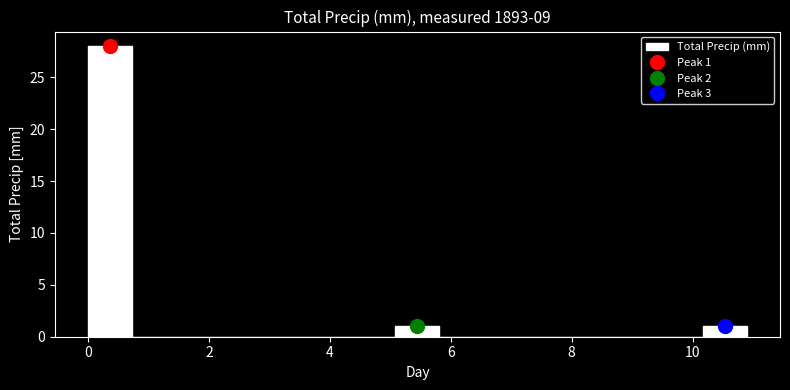

Around what value on the x-axis is the tallest bar? Give the approximate position of its centre, as read against the axis.

0.4